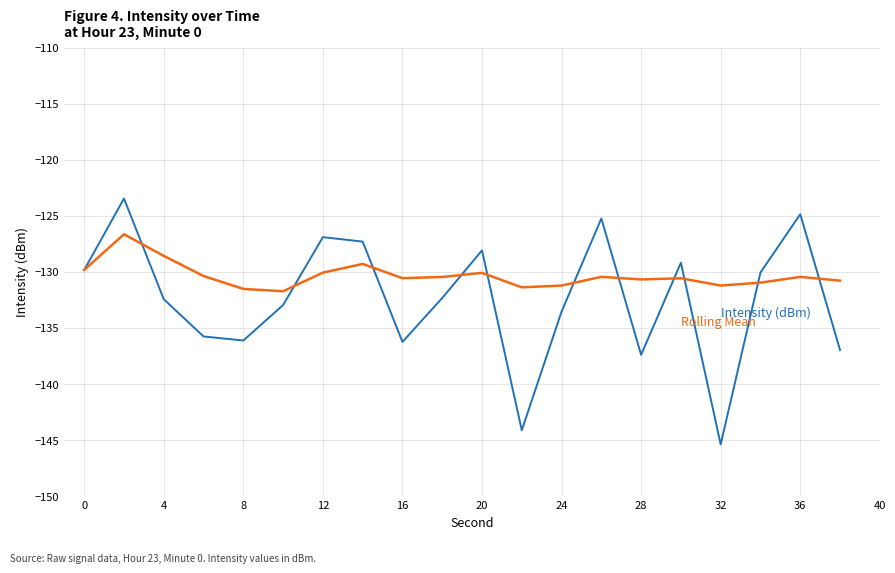

What is the minimum value shown in the chart?

-145.4